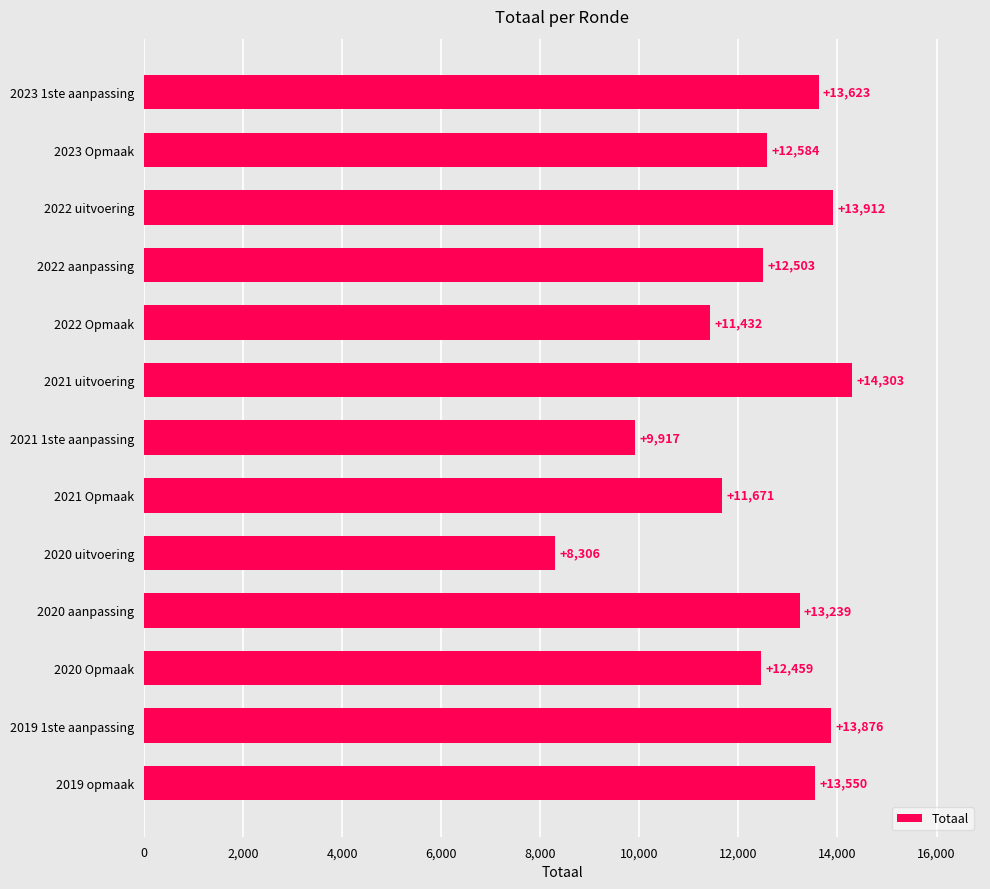

What is the change in value from 2022 uitvoering to 2020 Opmaak?

-1453